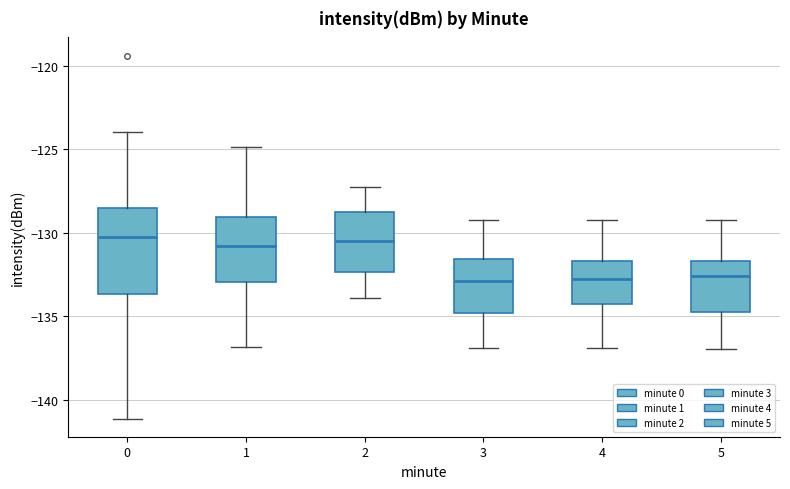

Comparing the boxes themselves (not the whiskers), which one is the tallest?

0